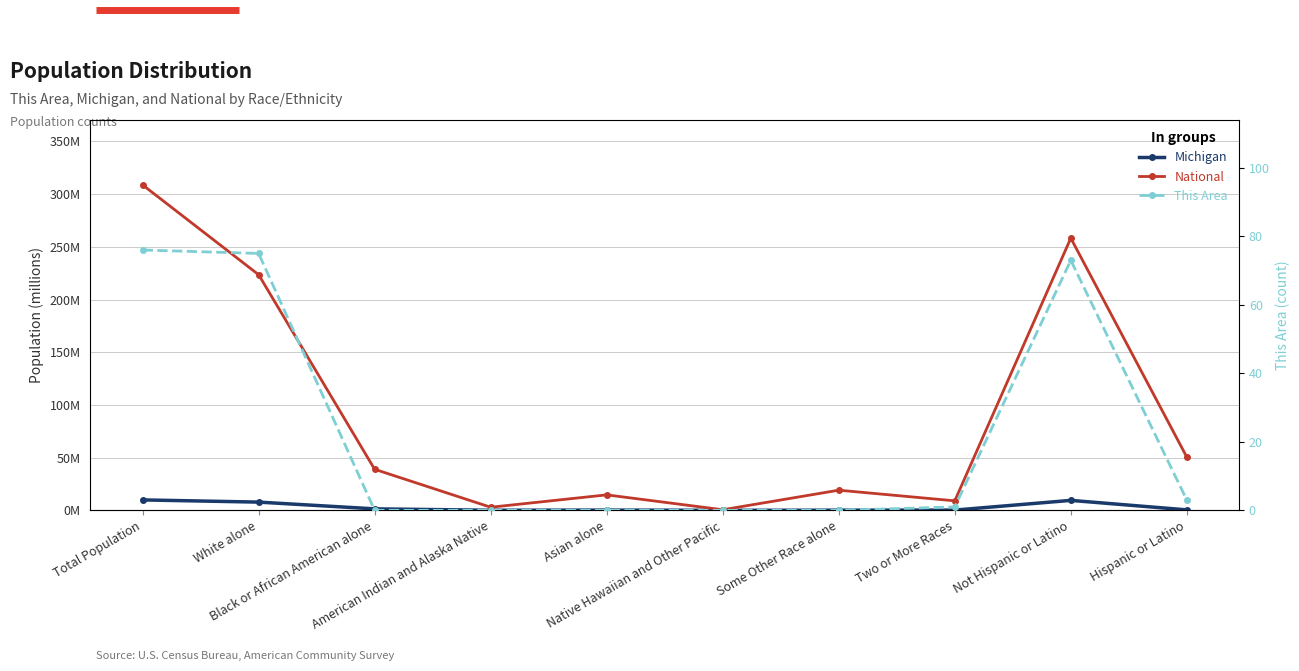

What are all the series names shown in the legend?

Michigan, National, This Area